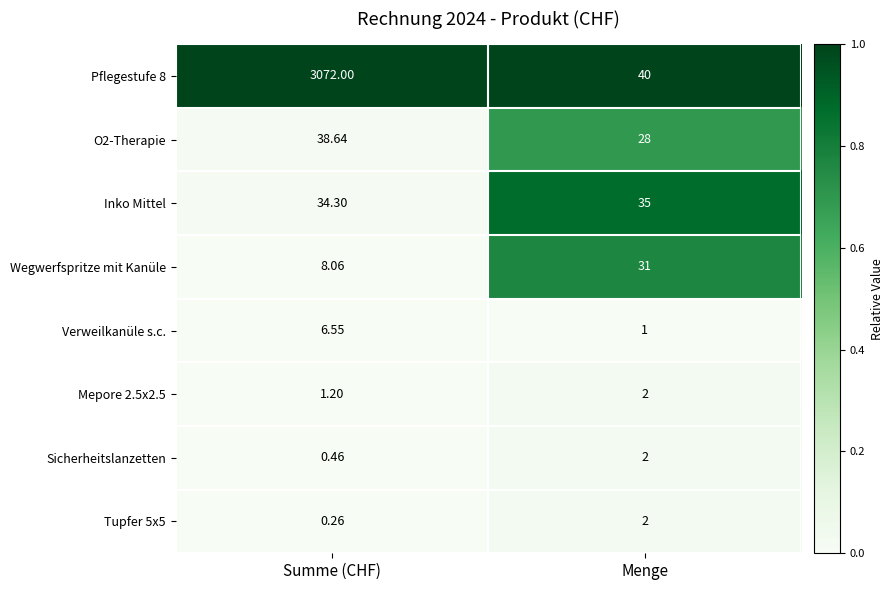

At which category is the sum across all series the highest?

Summe (CHF)